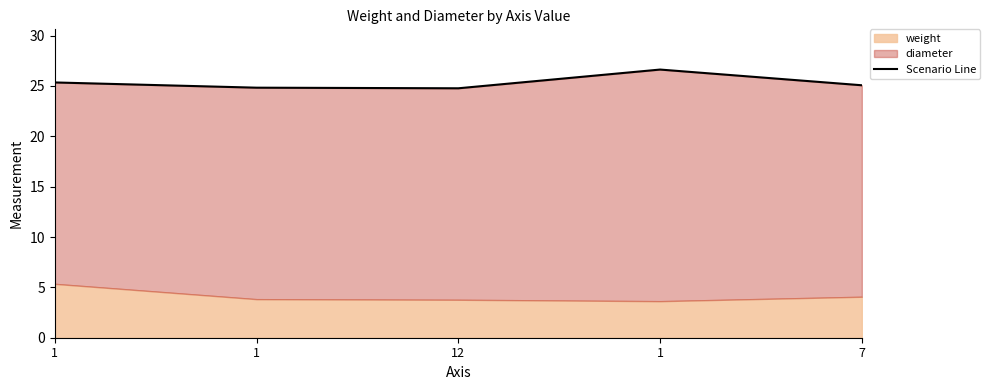

Does the chart have visible grid lines?

No